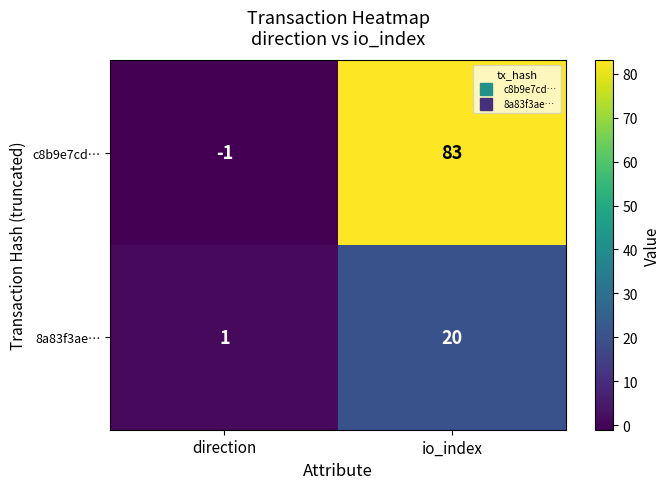

At which category is the sum across all series the highest?

io_index